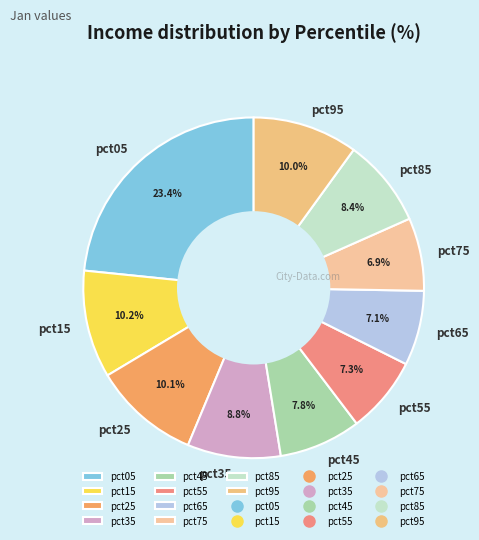

What is the largest slice in the pie chart?

pct05